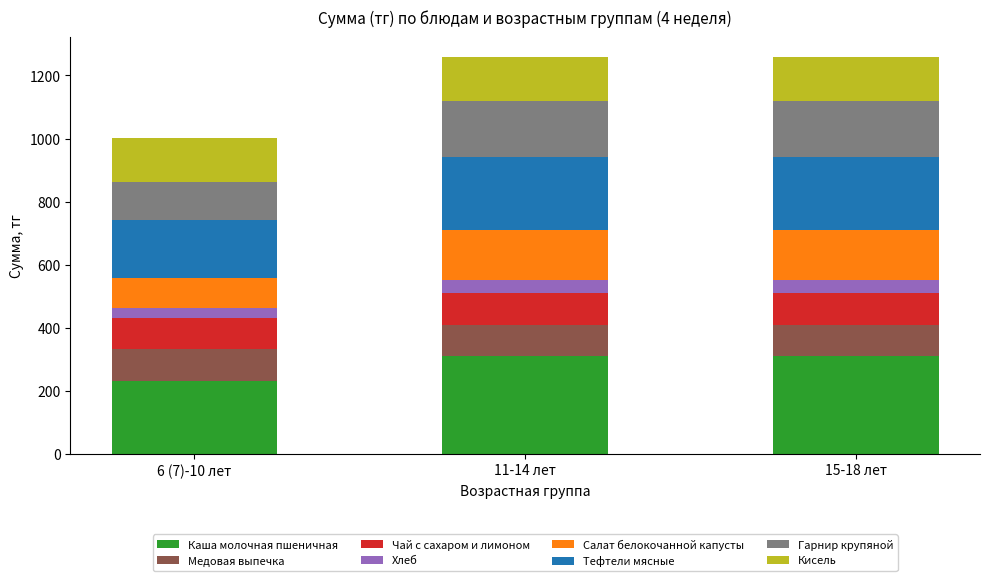

Are the bars grouped side by side (vs. stacked)?

No